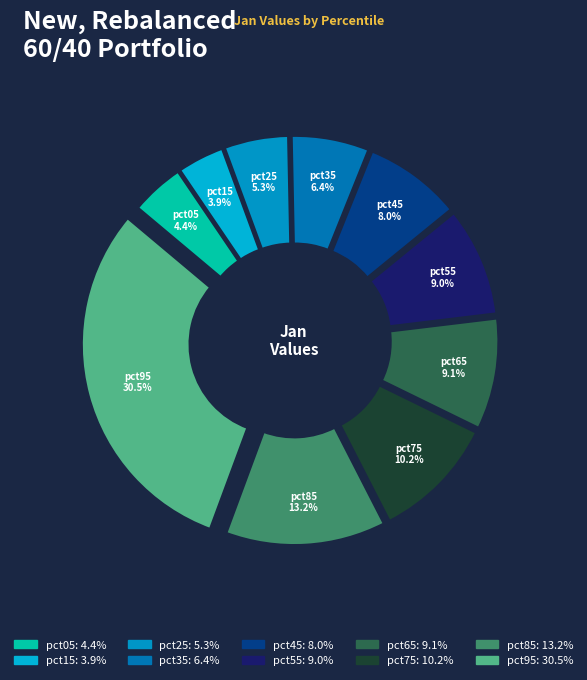

Count the number of slices in the pie.

10